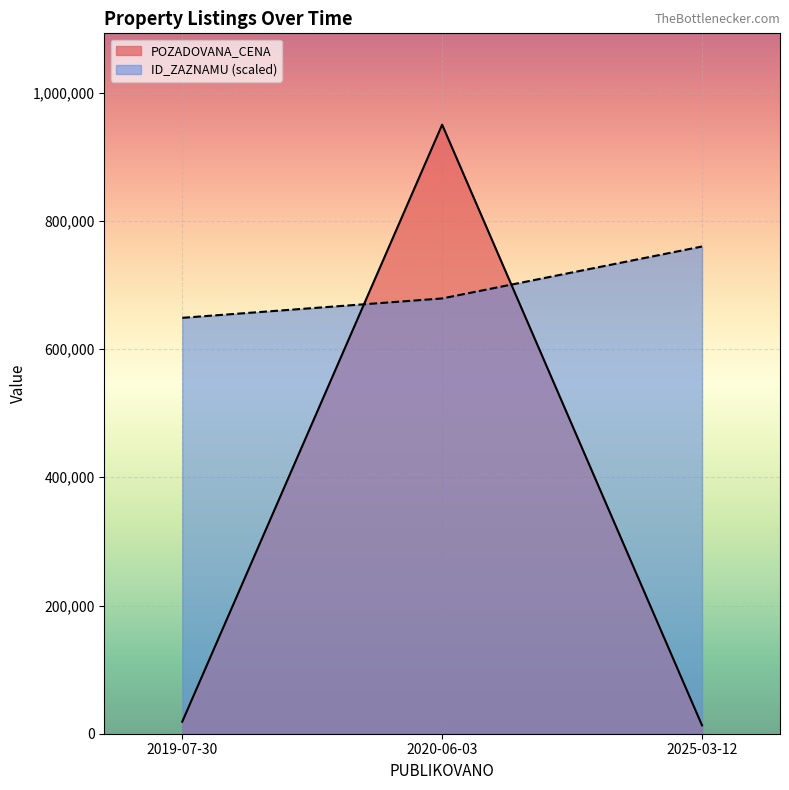

Rank the series at 2020-06-03 from highest to lowest value.

POZADOVANA_CENA, ID_ZAZNAMU (scaled)